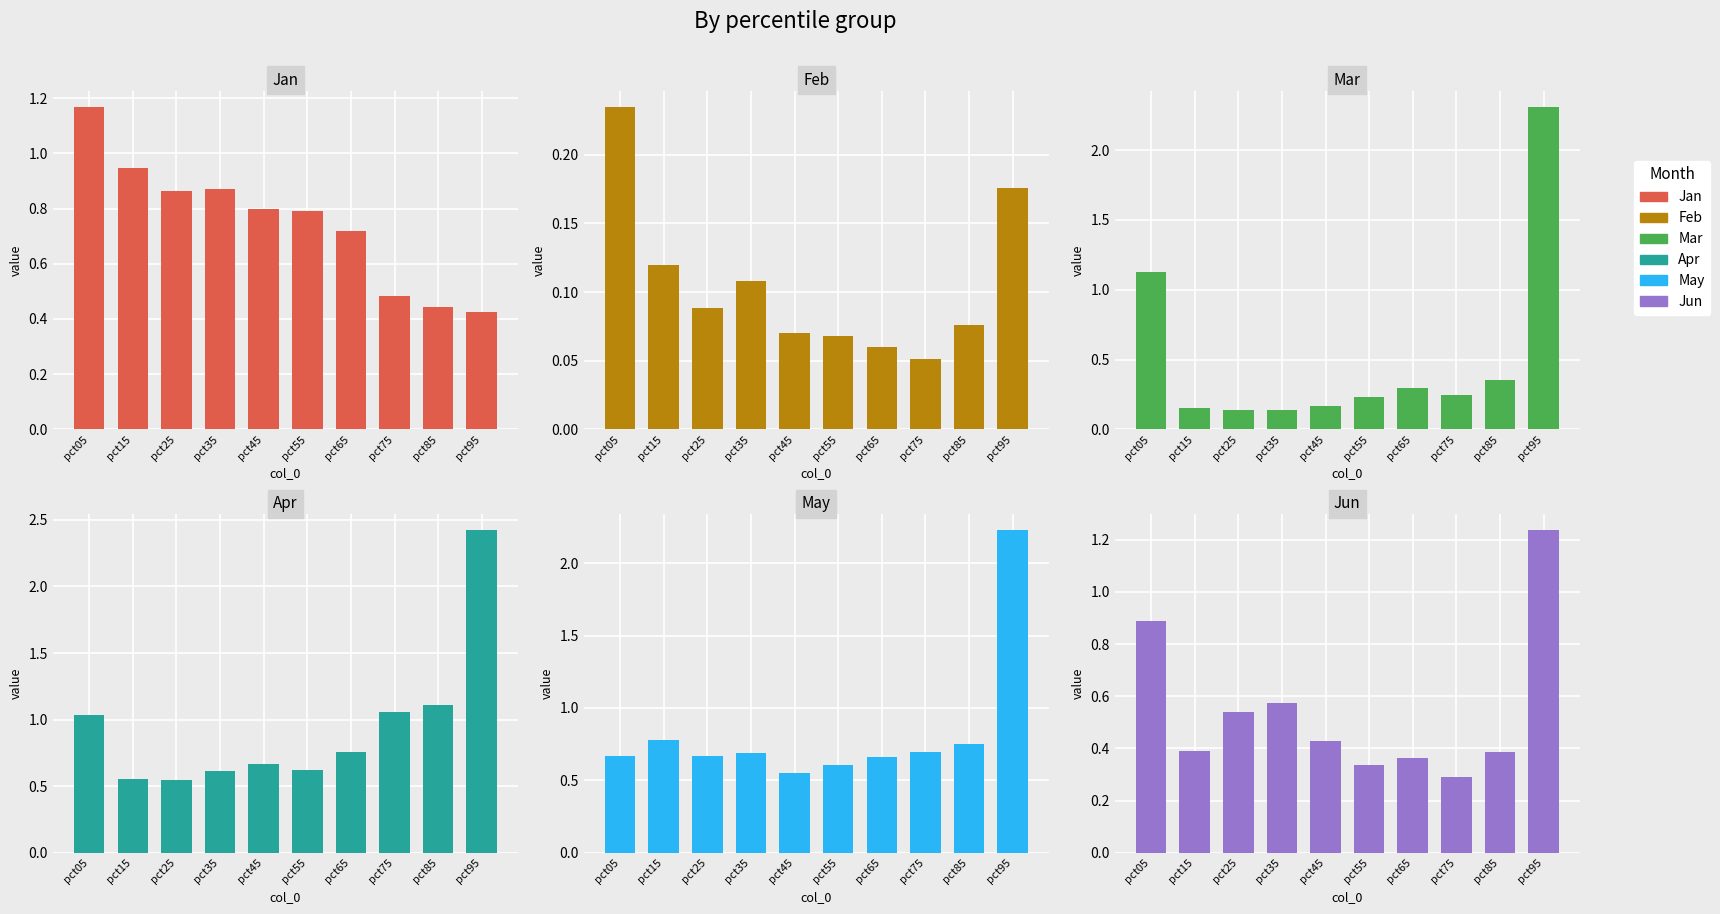

List the labels in order of Apr value, largest first.

pct95, pct85, pct75, pct05, pct65, pct45, pct55, pct35, pct15, pct25